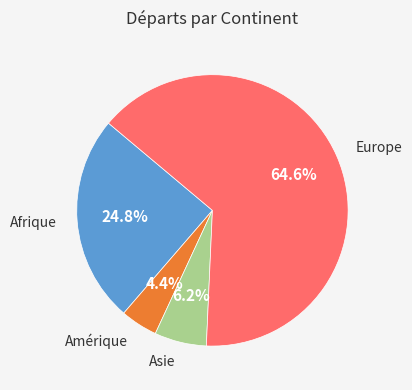

How many slices are in this pie chart?

4